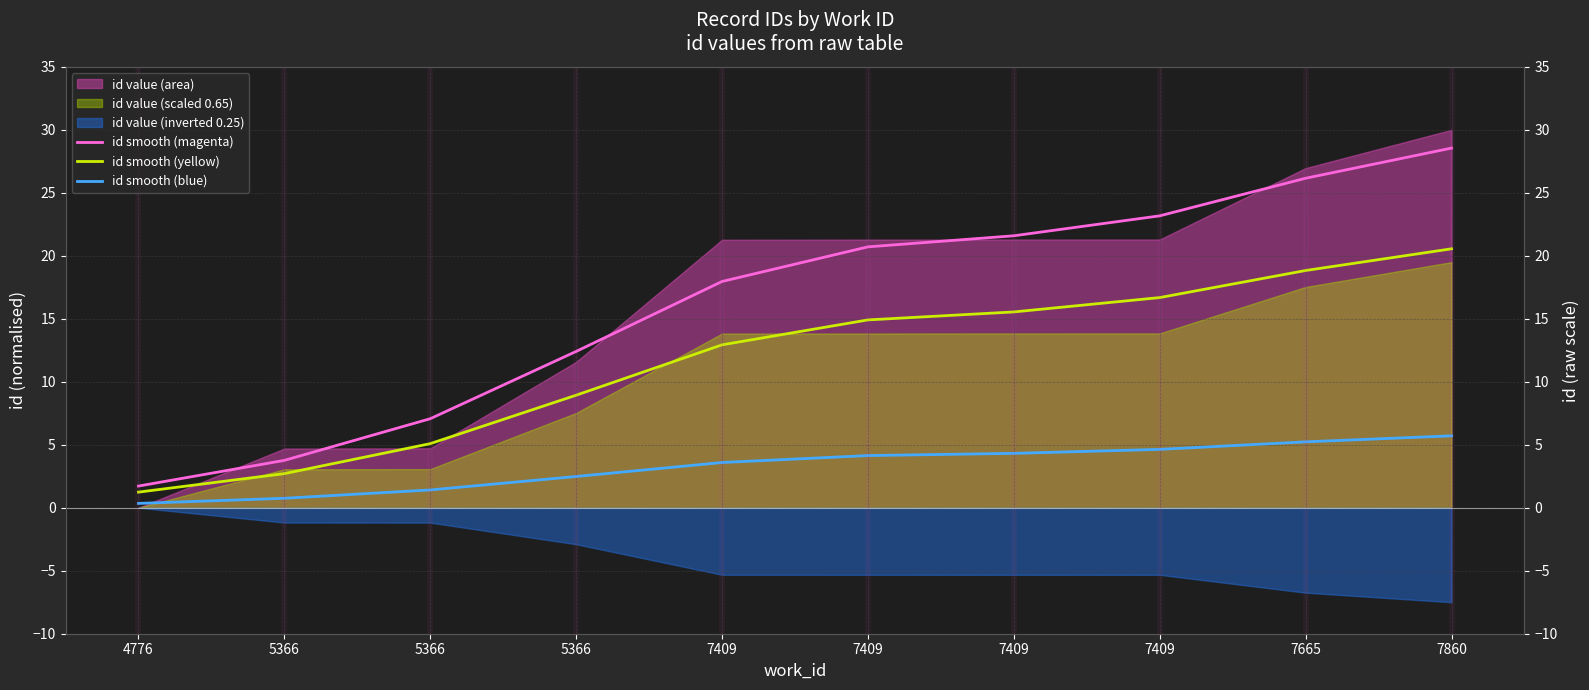

List the series in order of their overall mean, lowest first.

id smooth (blue), id smooth (yellow), id smooth (magenta)